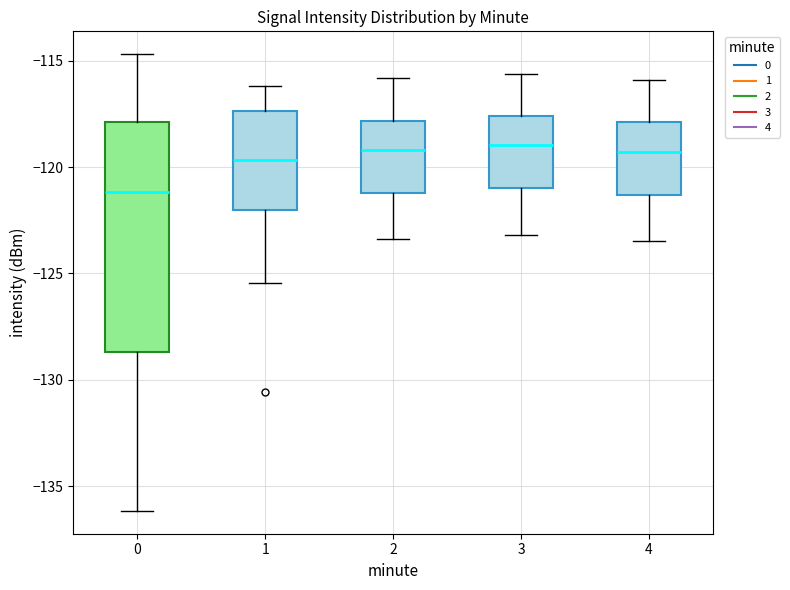

Reading left to right, read every box against the y-axis: the position of its median line, the range the box covers, and the ends of its whiskers. The values are not printed on the chart, so give them approximately, as read against the axis.

0: median -121.0, box -128.5 to -118.0, whiskers -136.0 to -114.5
1: median -119.5, box -122.0 to -117.5, whiskers -125.5 to -116.0
2: median -119.0, box -121.0 to -118.0, whiskers -123.5 to -116.0
3: median -119.0, box -121.0 to -117.5, whiskers -123.0 to -115.5
4: median -119.5, box -121.5 to -118.0, whiskers -123.5 to -116.0